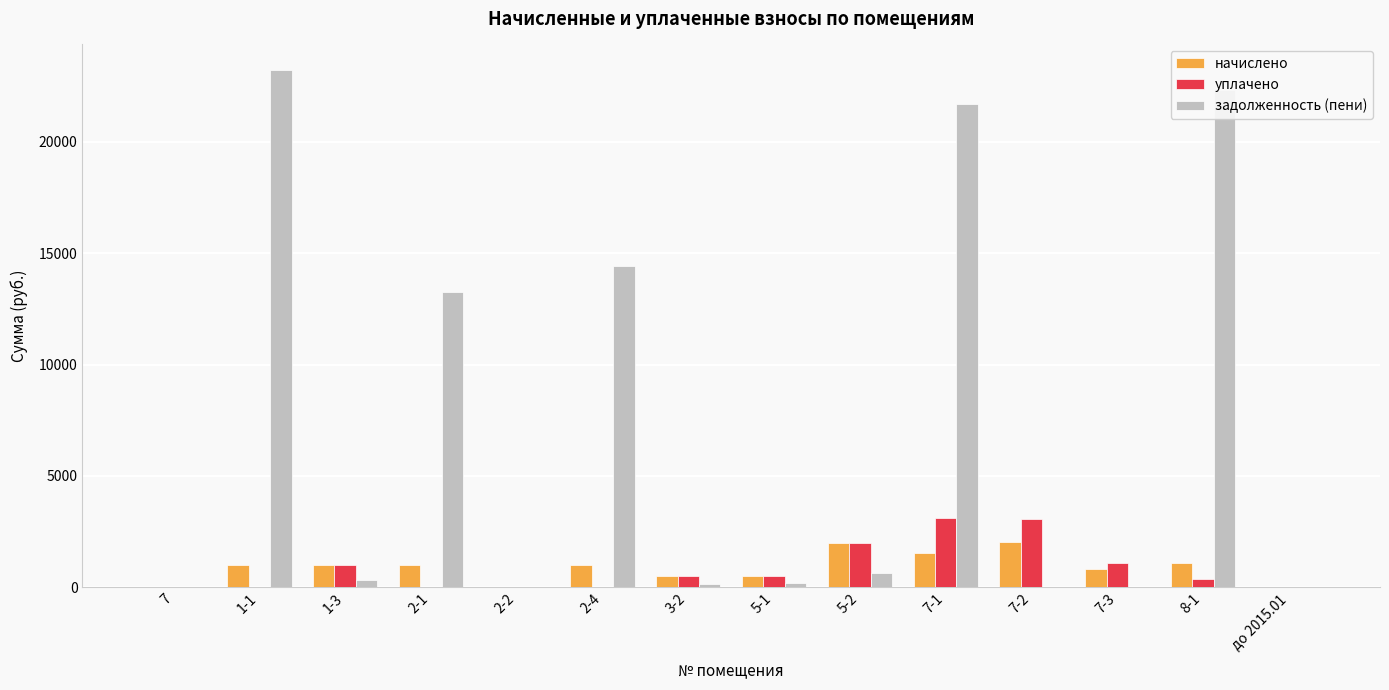

True or false: задолженность (пени) has a value of -14905.4 at до 2015.01.

False